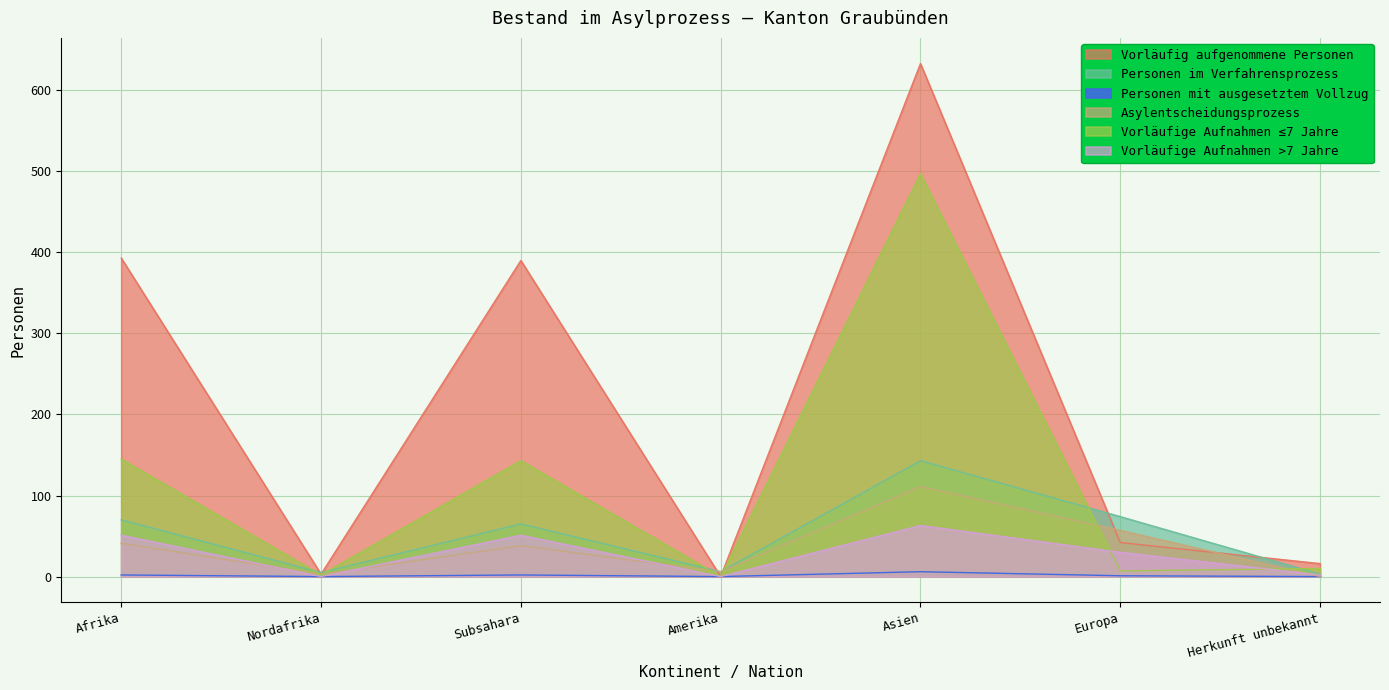

How many data points in Personen mit ausgesetztem Vollzug are less than 1?

3